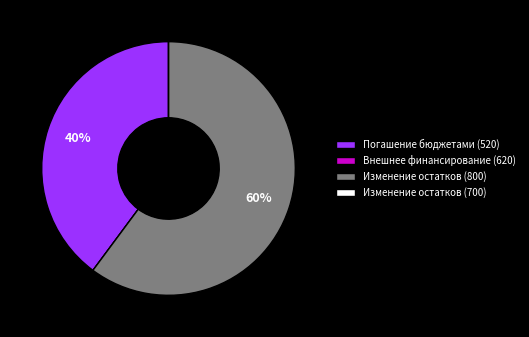

Which category has the biggest portion of the pie?

Изменение остатков (800)